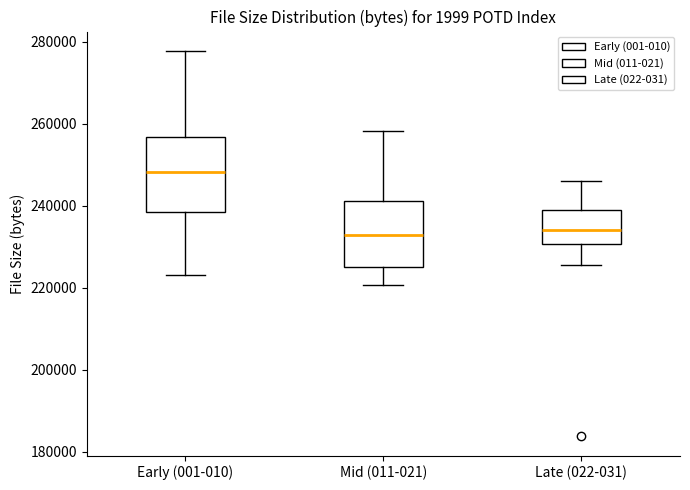

Where does the median line of the box for Early (001-010) sit on the y-axis? The values are not printed on the chart, so give them approximately, as read against the axis.

248000